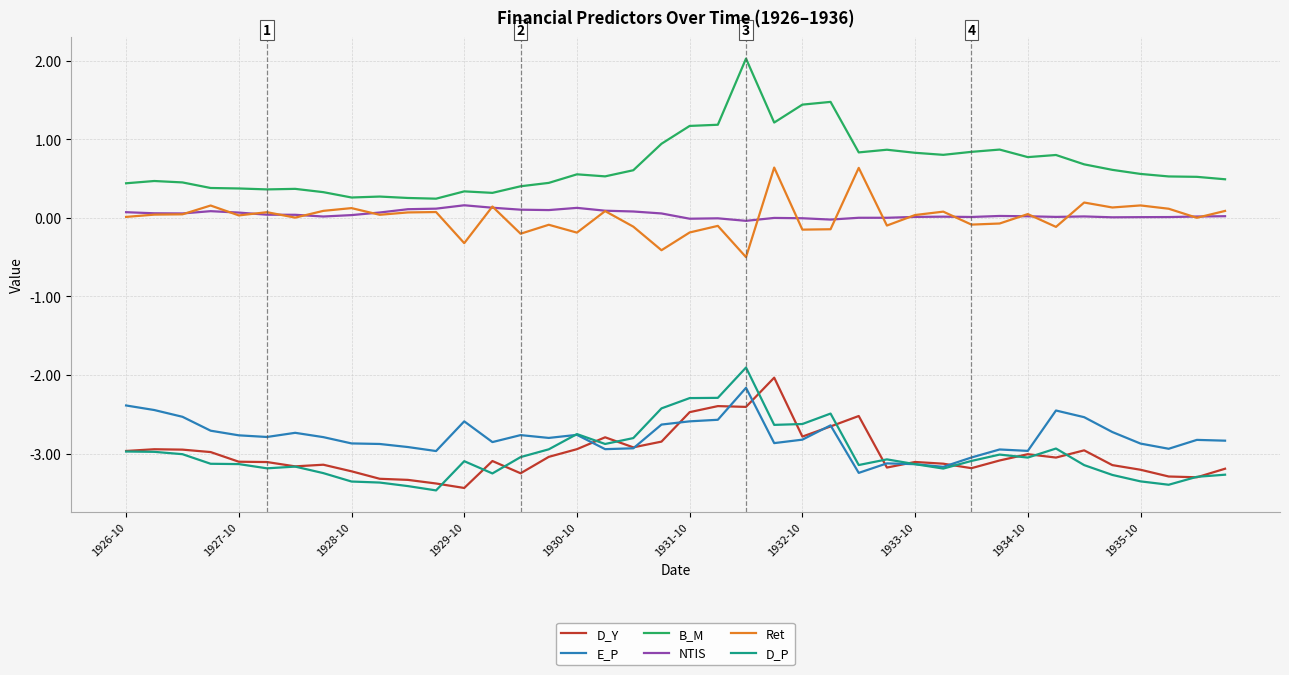

What is the maximum value for E_P?

-2.2